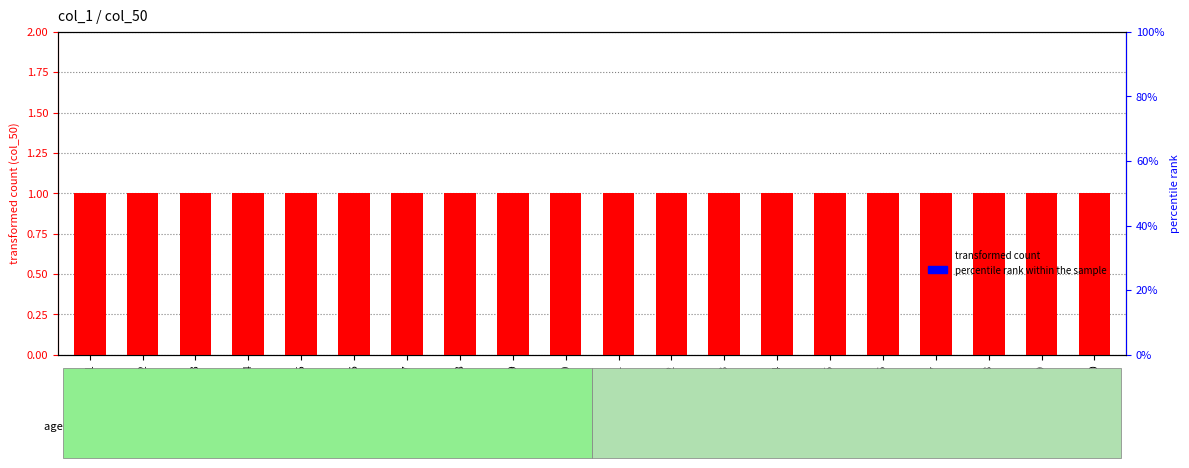

What are all the series names shown in the legend?

transformed count, percentile rank within the sample